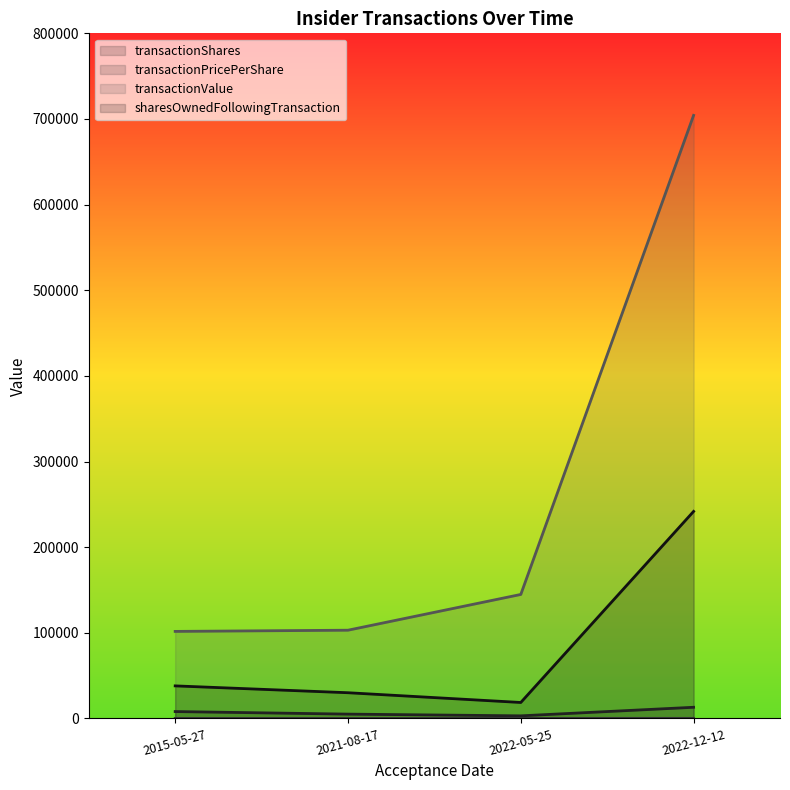

Which category has the highest value in the transactionShares series?

2022-12-12